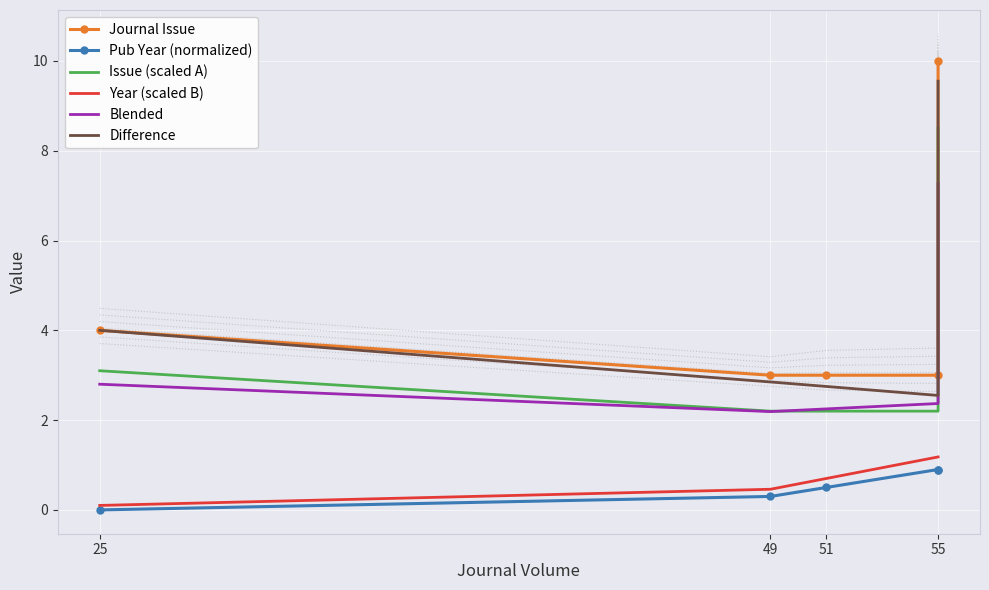

What is the difference between the Year (scaled B) values at 49 and 51?

0.2